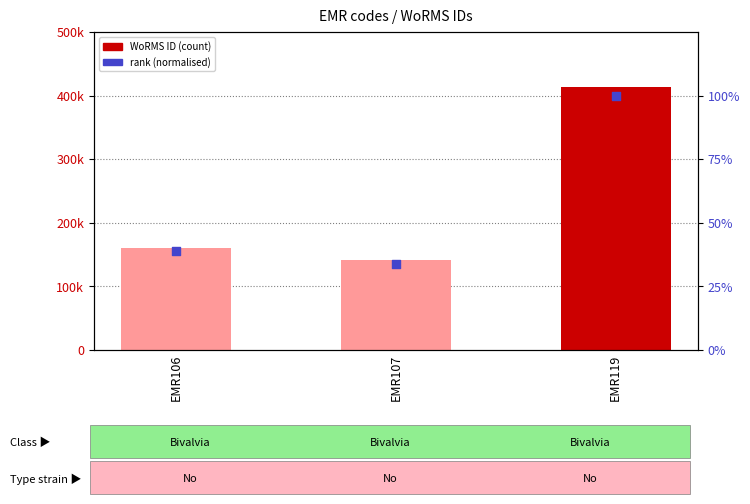

Which series contains the highest Y value?

WoRMS ID